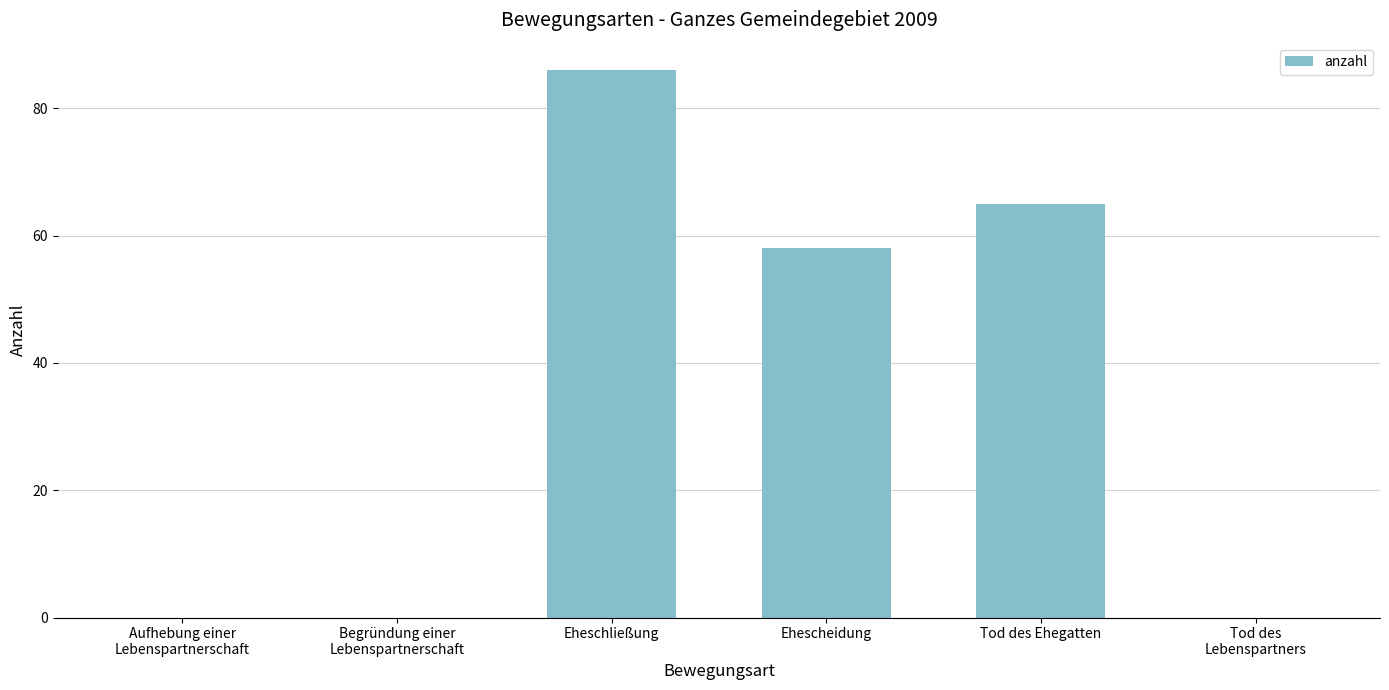

What is the maximum value shown in the chart?

86